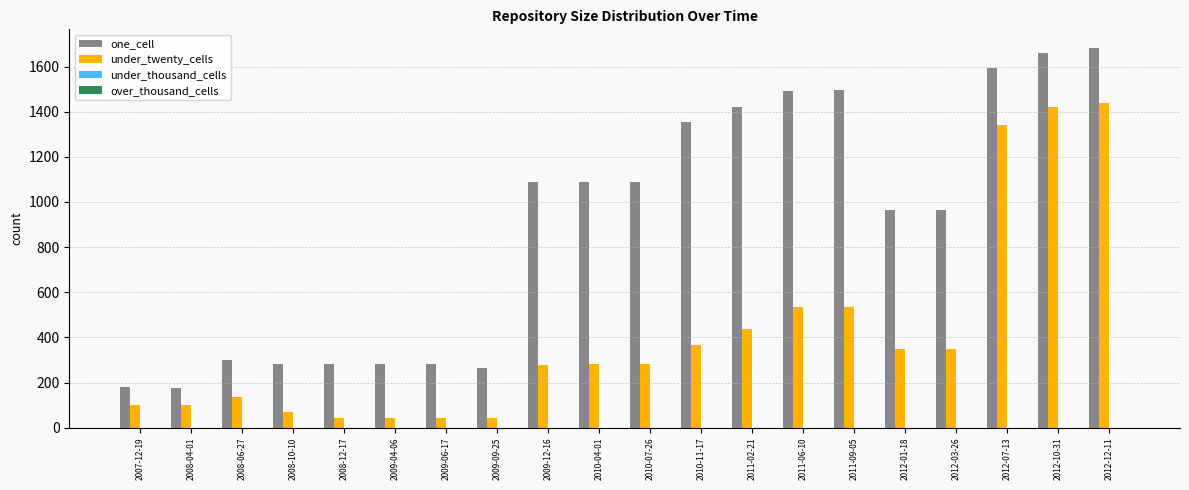

What is the difference between the maximum and second lowest values in the under_twenty_cells series?

1396